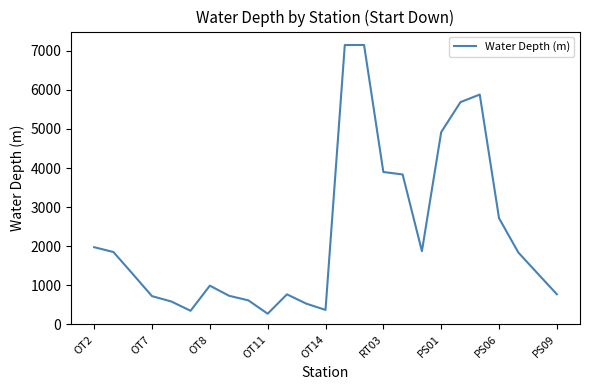

What is the smallest value displayed?

275